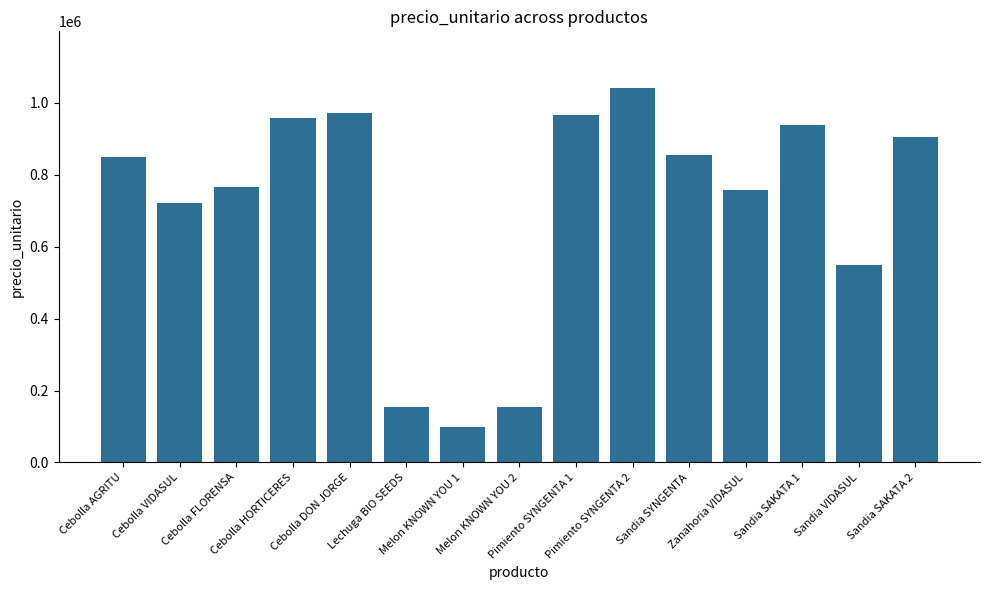

What is the difference between the maximum and second lowest values?

889300